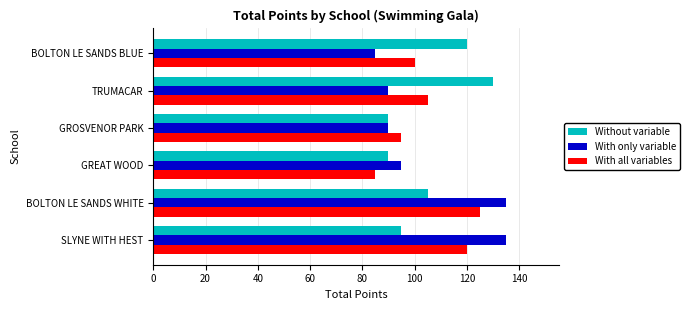

At how many categories does at least one series exceed 110?

4